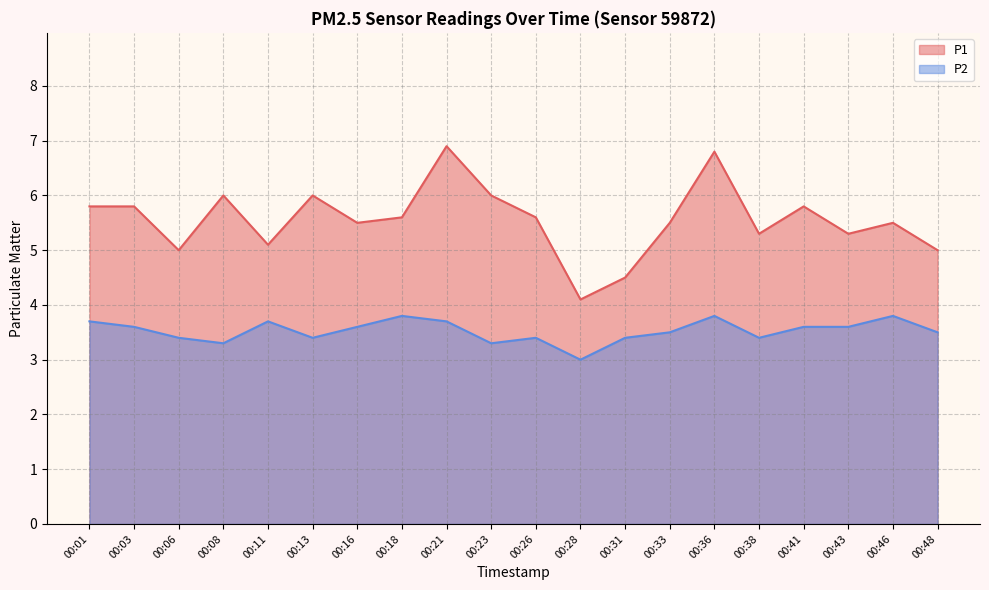

True or false: P2 and P1 cross at least once.

False